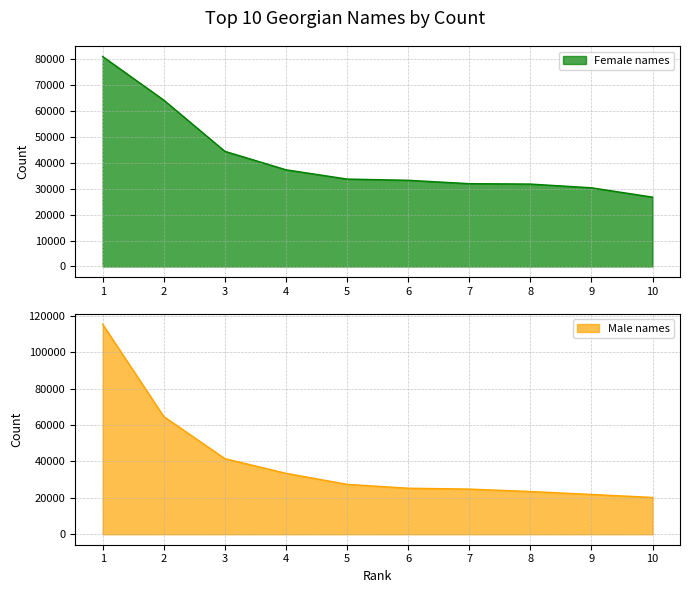

Reading right to left, transcribe all the data shown in this chart.

Female names: 10=26757	9=30364	8=31799	7=31958	6=33257	5=33729	4=37315	3=44442	2=64209	1=81036
Male names: 10=20217	9=21855	8=23478	7=24804	6=25283	5=27410	4=33476	3=41545	2=64673	1=115364